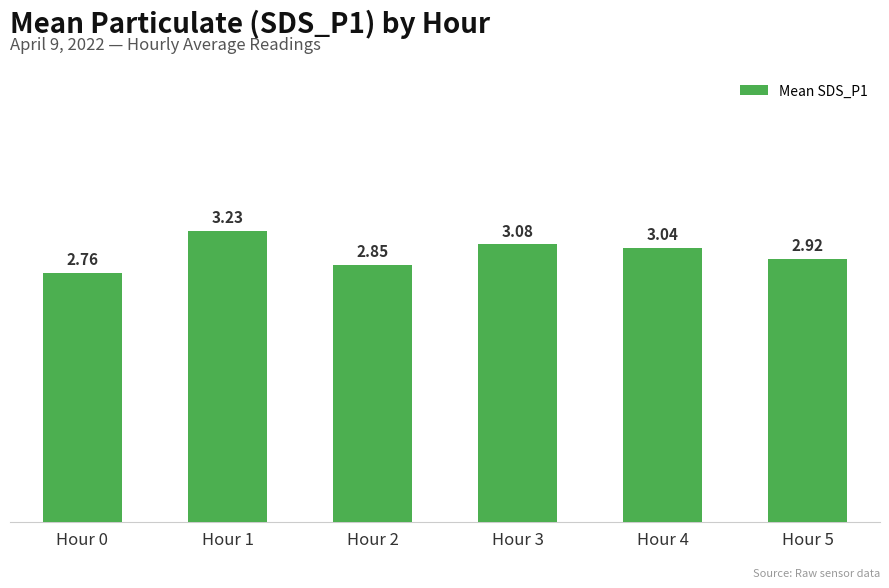

List the labels in order of value, largest first.

Hour 1, Hour 3, Hour 4, Hour 5, Hour 2, Hour 0